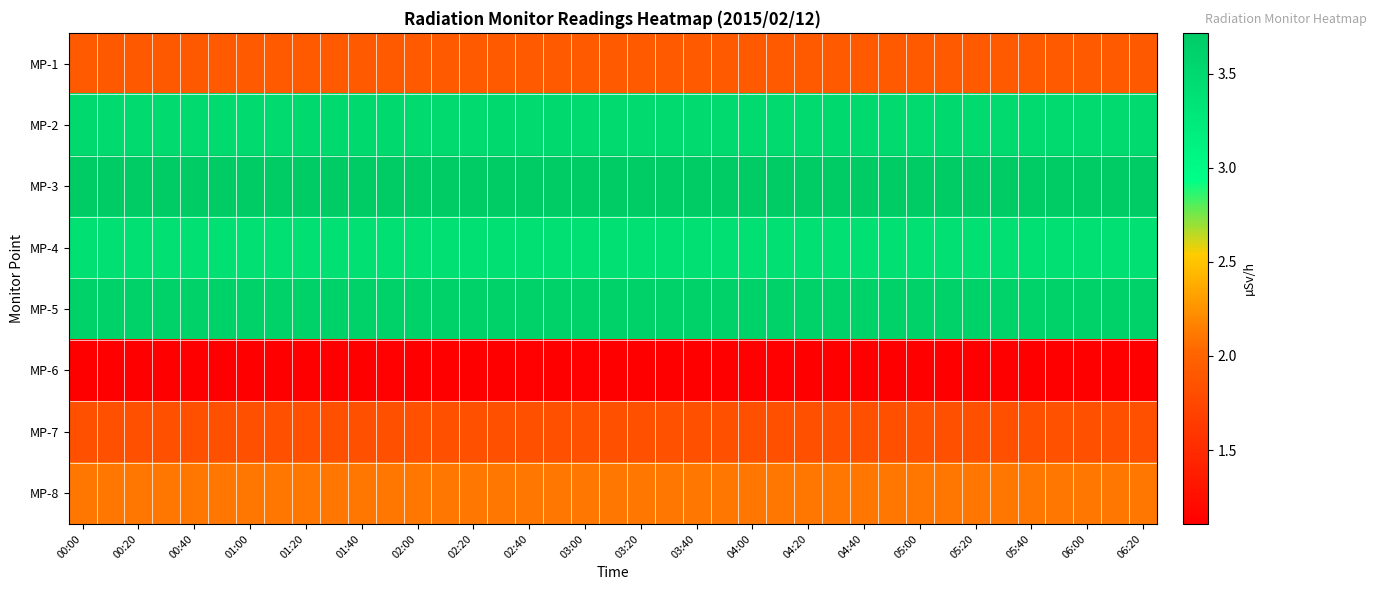

Reading left to right, extract all data points from this chart.

MP-1: 1.9	1.9	1.9	1.9	1.9	1.9	1.9	1.9	1.9	1.9	1.9	1.9	1.9	1.9	1.9	1.9	1.9	1.9	1.9	1.9	1.9	1.9	1.9	1.9	1.9	1.9	1.9	1.9	1.9	1.9	1.9	1.9	1.9	1.9	1.9	1.9	1.9	1.9	1.9
MP-2: 3.5	3.5	3.5	3.5	3.5	3.5	3.5	3.5	3.5	3.5	3.5	3.5	3.5	3.5	3.5	3.5	3.5	3.5	3.5	3.5	3.5	3.5	3.5	3.5	3.5	3.5	3.5	3.5	3.5	3.5	3.5	3.5	3.5	3.5	3.5	3.5	3.5	3.5	3.5
MP-3: 3.7	3.7	3.7	3.7	3.7	3.7	3.7	3.7	3.7	3.7	3.7	3.7	3.7	3.7	3.7	3.7	3.7	3.7	3.7	3.7	3.7	3.7	3.7	3.7	3.7	3.7	3.7	3.7	3.7	3.7	3.7	3.7	3.7	3.7	3.7	3.7	3.7	3.7	3.7
MP-4: 3.4	3.4	3.4	3.4	3.4	3.4	3.4	3.4	3.4	3.4	3.4	3.4	3.4	3.4	3.4	3.4	3.4	3.4	3.4	3.4	3.4	3.4	3.4	3.4	3.4	3.4	3.4	3.4	3.4	3.4	3.4	3.4	3.4	3.4	3.4	3.4	3.4	3.4	3.4
MP-5: 3.6	3.6	3.6	3.6	3.6	3.6	3.6	3.6	3.6	3.6	3.6	3.6	3.6	3.6	3.6	3.6	3.6	3.6	3.6	3.6	3.6	3.6	3.6	3.6	3.6	3.6	3.6	3.6	3.6	3.6	3.6	3.6	3.6	3.6	3.6	3.6	3.6	3.6	3.6
MP-6: 1.1	1.1	1.1	1.1	1.1	1.1	1.1	1.1	1.1	1.1	1.1	1.1	1.1	1.1	1.1	1.1	1.1	1.1	1.1	1.1	1.1	1.1	1.1	1.1	1.1	1.1	1.1	1.1	1.1	1.1	1.1	1.1	1.1	1.1	1.1	1.1	1.1	1.1	1.1
MP-7: 1.8	1.8	1.8	1.8	1.8	1.8	1.8	1.8	1.8	1.8	1.8	1.8	1.8	1.8	1.8	1.8	1.8	1.8	1.8	1.8	1.8	1.8	1.8	1.8	1.8	1.8	1.8	1.8	1.8	1.8	1.8	1.8	1.8	1.8	1.8	1.8	1.8	1.8	1.8
MP-8: 2.1	2.1	2.1	2.1	2.1	2.1	2.1	2.1	2.1	2.1	2.1	2.1	2.1	2.1	2.1	2.1	2.1	2.1	2.1	2.1	2.1	2.1	2.1	2.1	2.1	2.1	2.1	2.1	2.1	2.1	2.1	2.1	2.1	2.1	2.1	2.1	2.1	2.1	2.1